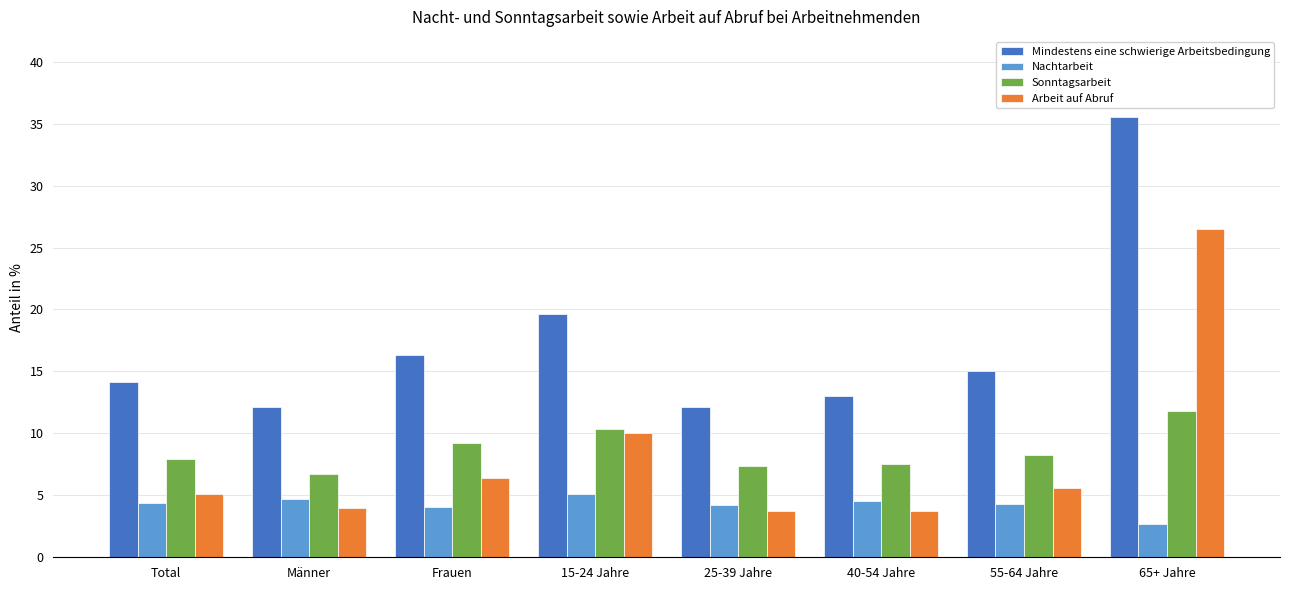

The Arbeit auf Abruf series shows 6.4 at Frauen. True or false?

True